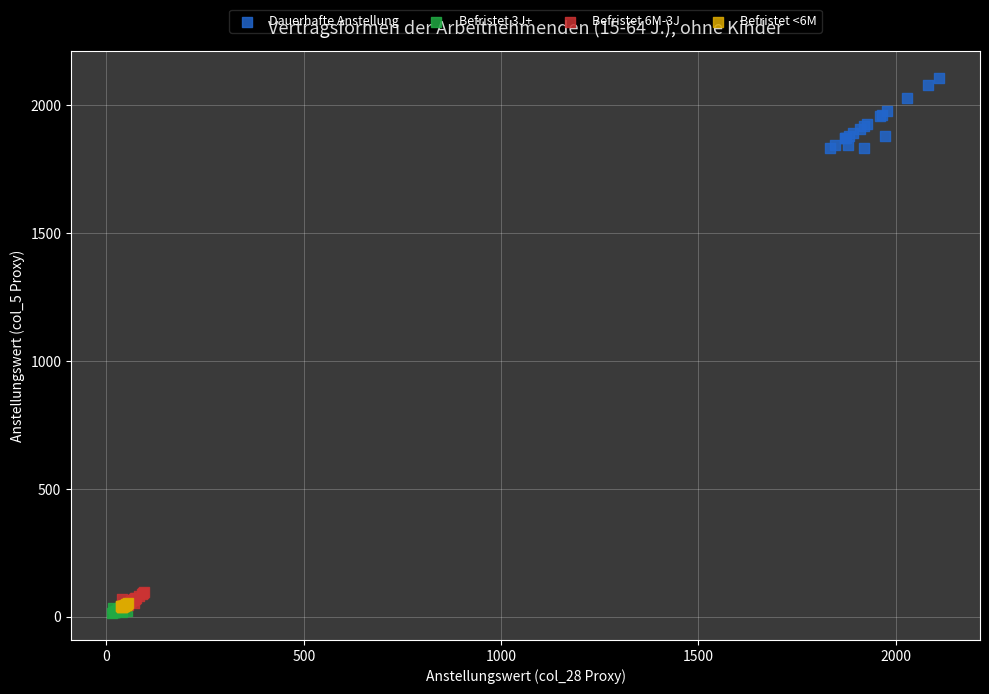

Which series reaches the maximum Y coordinate?

Dauerhafte Anstellung